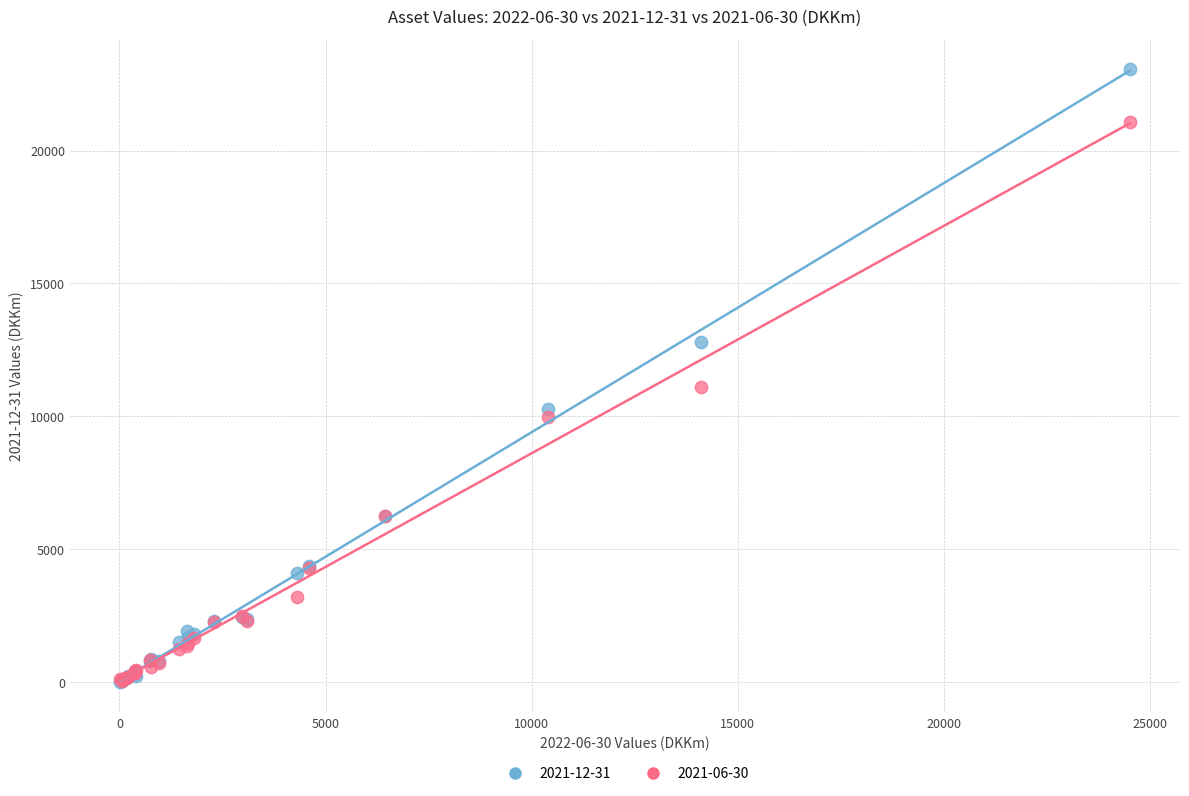

Across all series, what Y value is closest to 11537?

11087